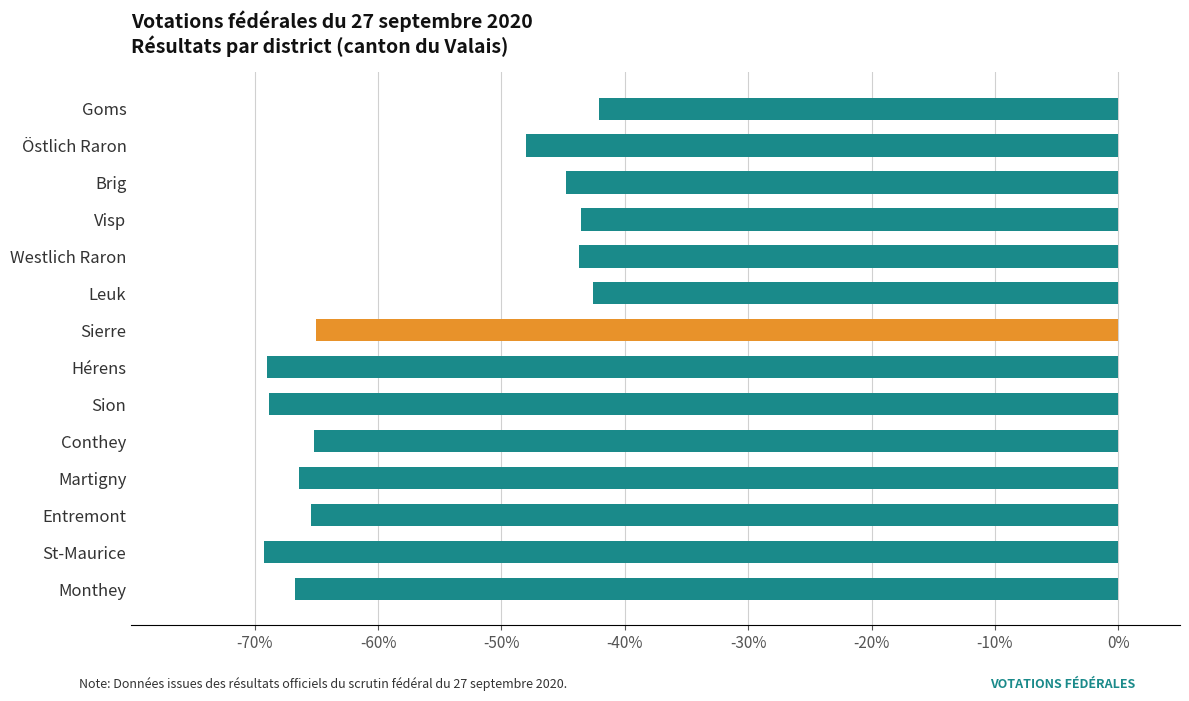

At which label is the value closest to -55?

Östlich Raron